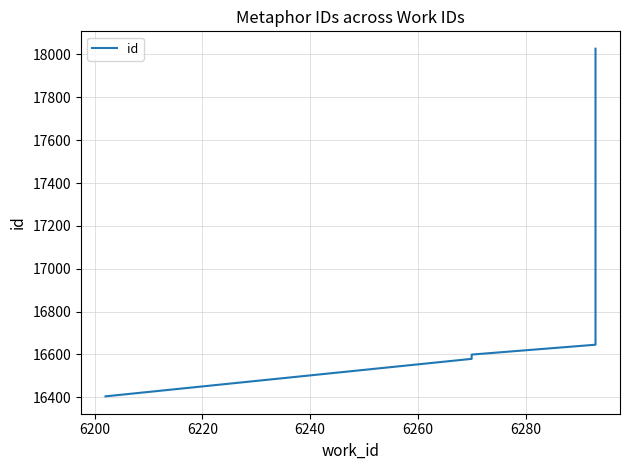

Reading left to right, what are all the values shown in this chart?

16404	16579	16599	16645	18027